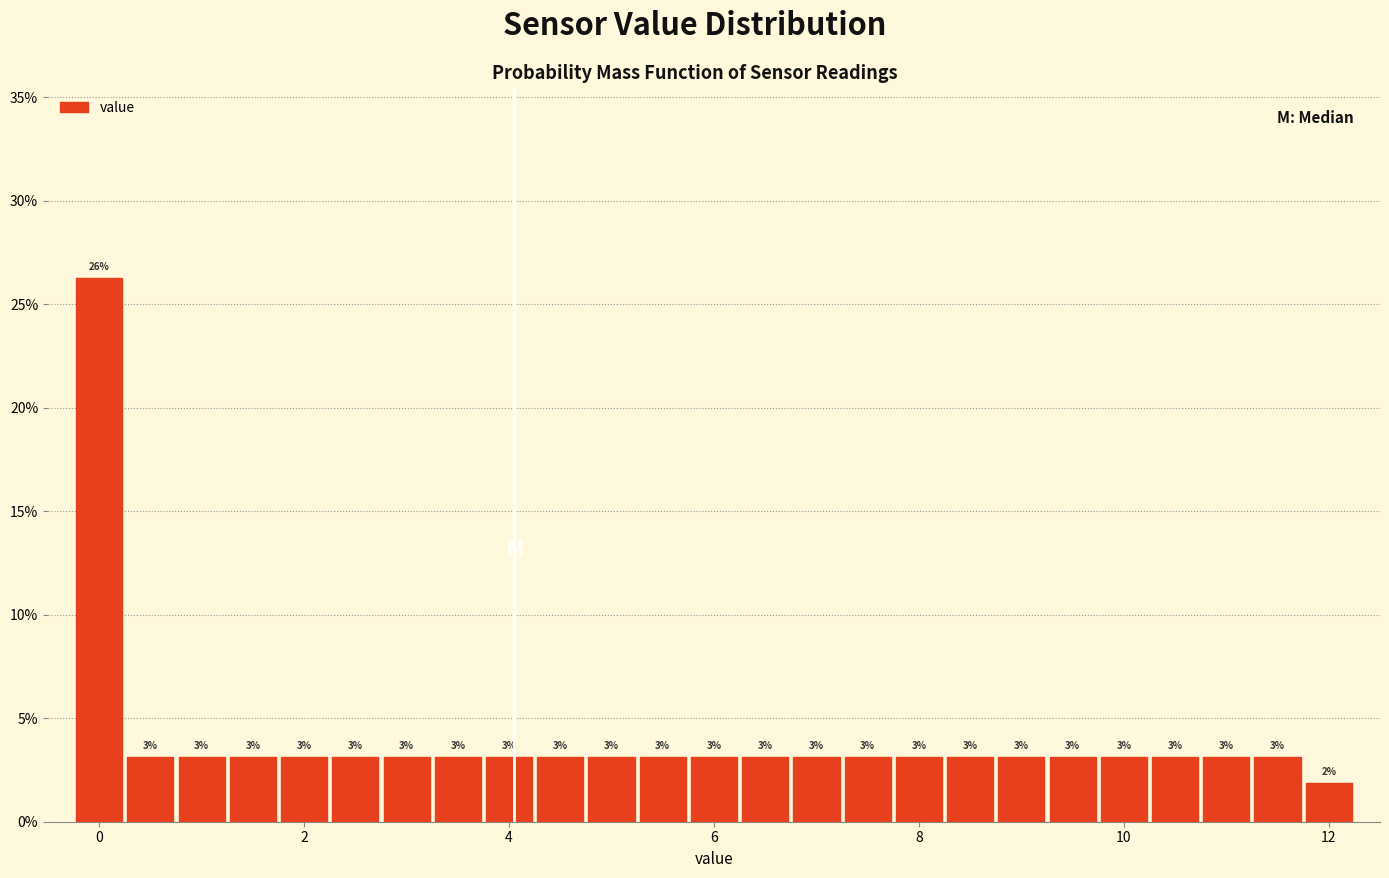

Read against the x-axis, roughly where is the centre of the tallest bar?

0.0